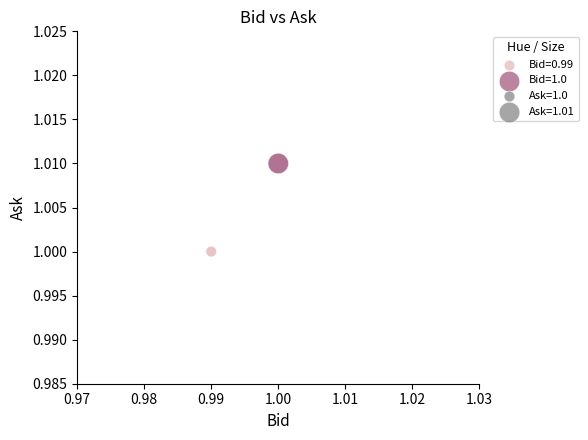

Which series reaches the maximum Y coordinate?

Bid=1.0